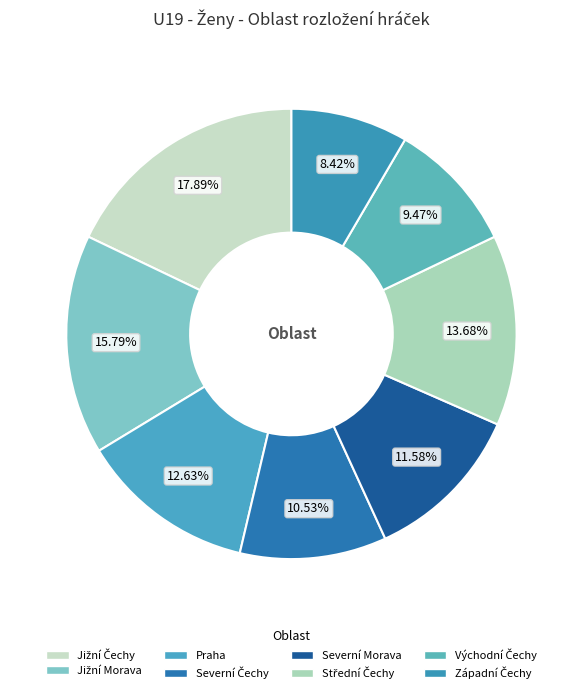

How many slices are in this pie chart?

8